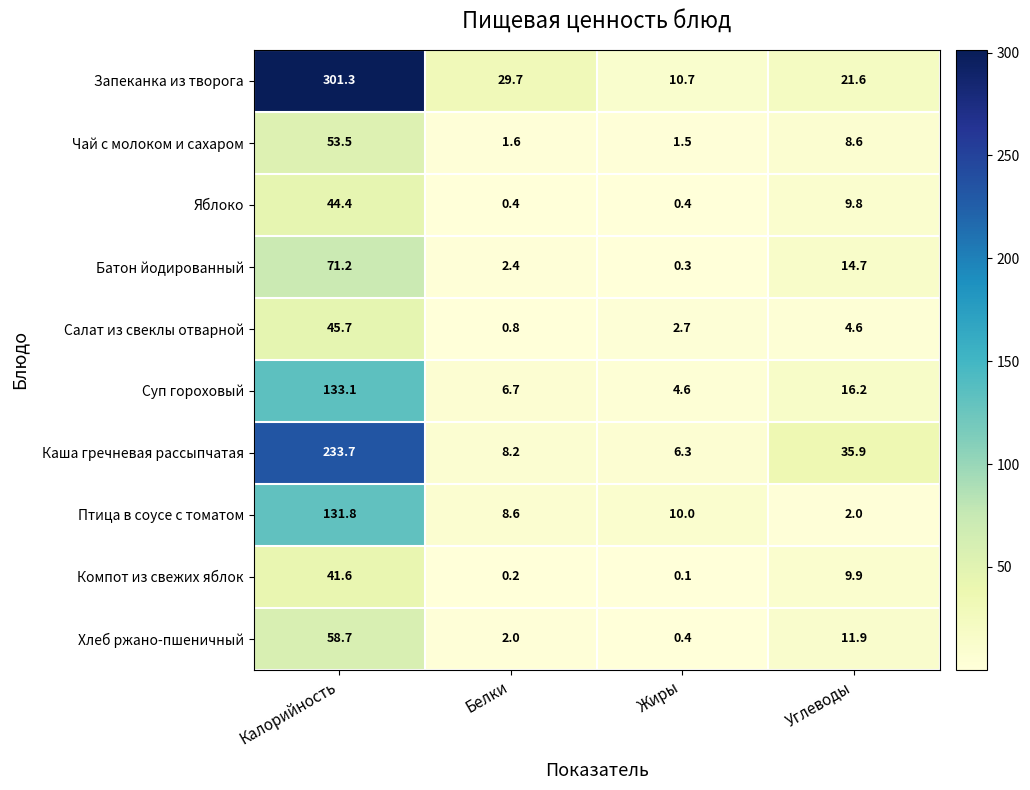

Which category has the highest value in the Каша гречневая рассыпчатая series?

Калорийность